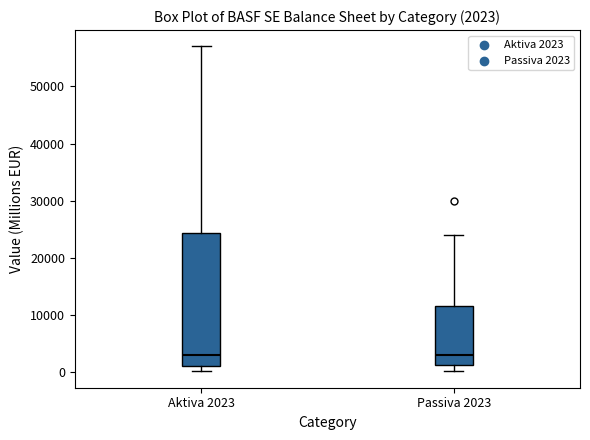

Comparing the boxes themselves (not the whiskers), which one is the tallest?

Aktiva 2023